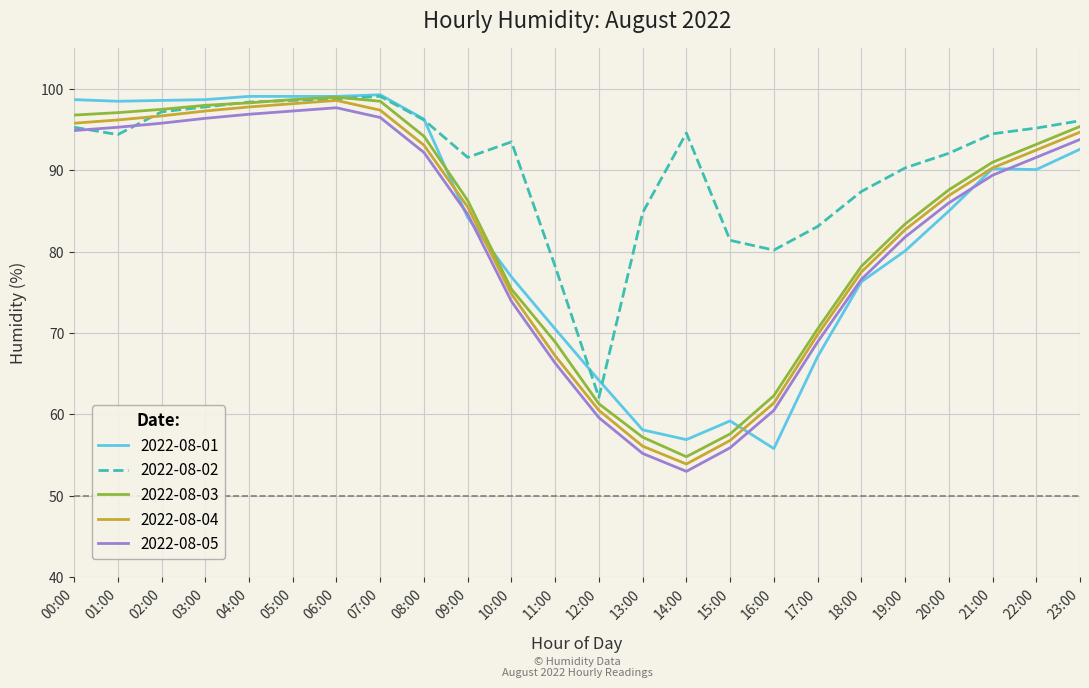

What is the difference between the highest and lowest values at 16:00?

24.4